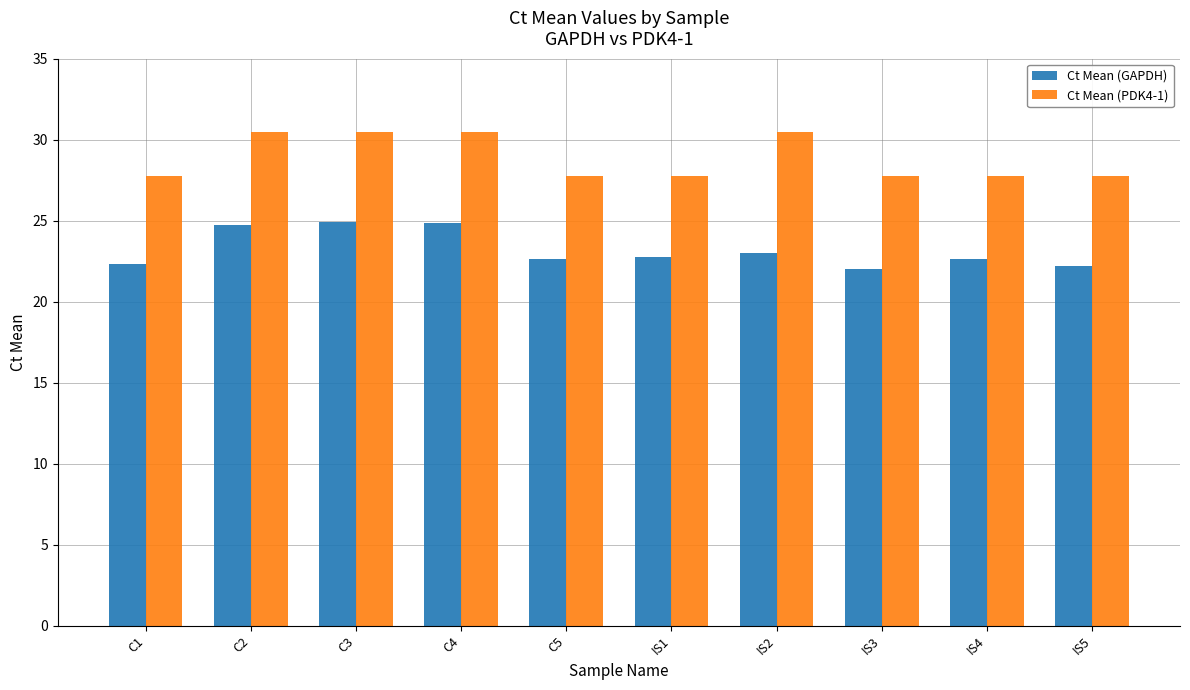

Is the value of Ct Mean (GAPDH) at C1 greater than the value of Ct Mean (PDK4-1) at C3?

No